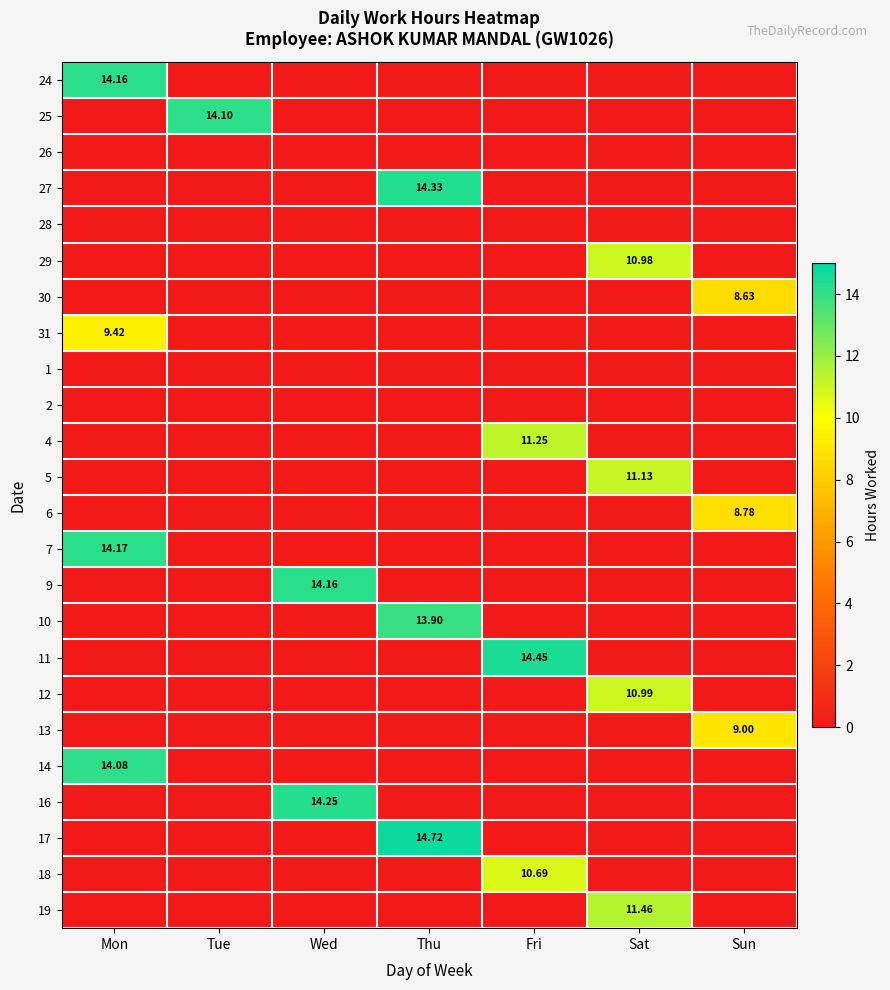

Rank the series by their maximum value, from lowest to highest.

26, 28, 1, 2, 30, 6, 13, 31, 18, 29, 12, 5, 4, 19, 10, 14, 25, 24, 9, 7, 16, 27, 11, 17